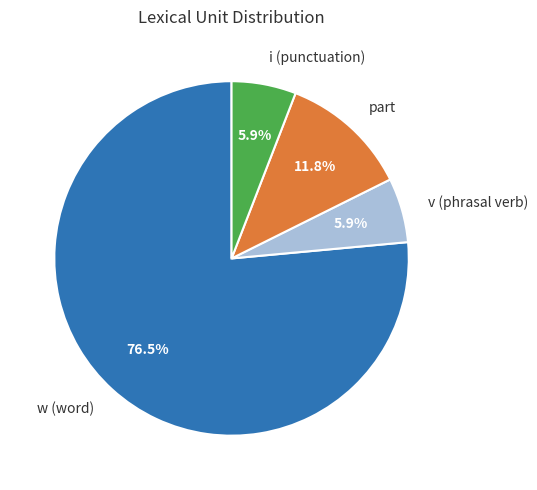

To the nearest percent, what is the difference between the largest and smallest slice percentages?

71%